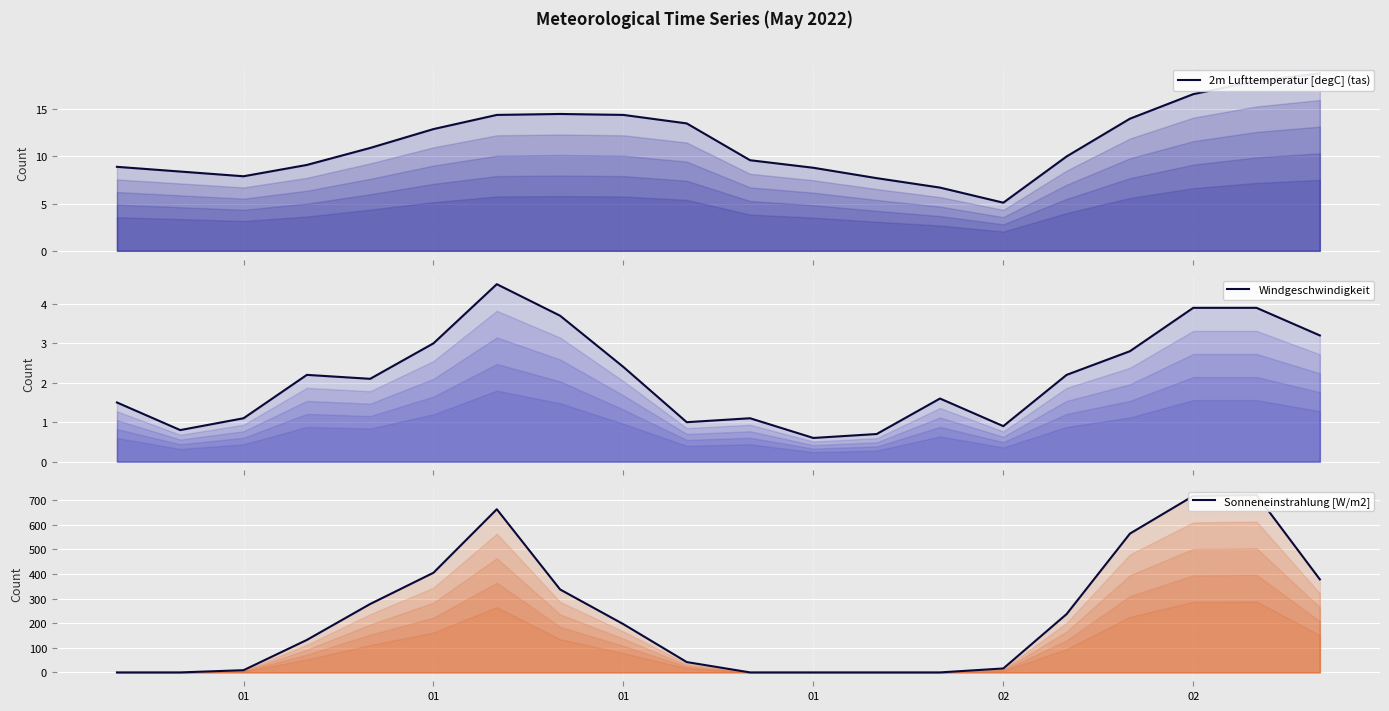

What is the difference between the maximum and minimum values in the Sonneneinstrahlung [W/m2] series?

721.0